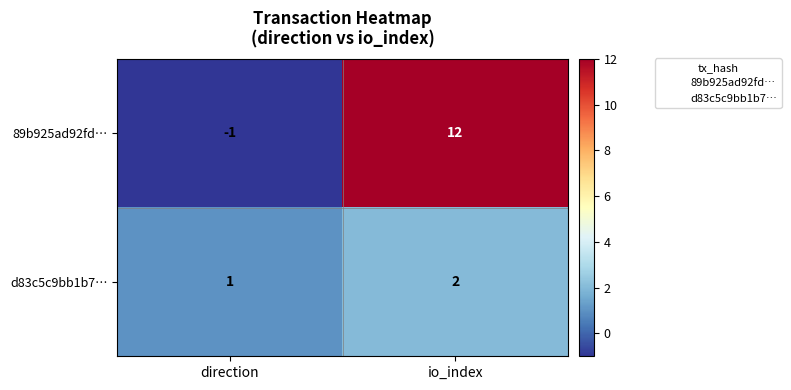

What is the sum of all d83c5c9bb1b7… values?

3